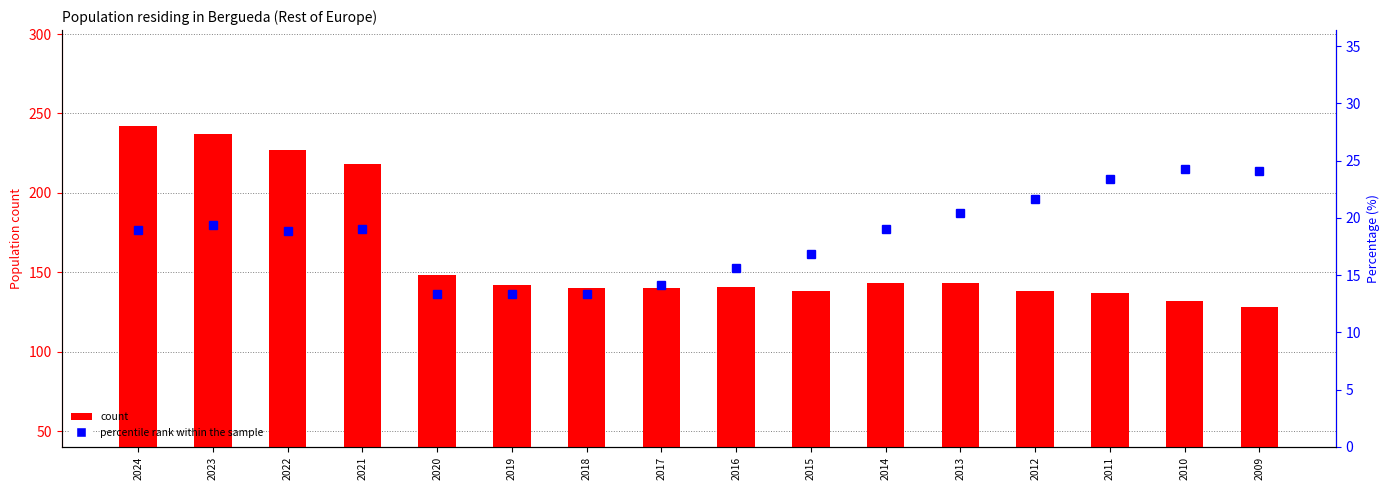

Which series has the largest total across all categories?

count